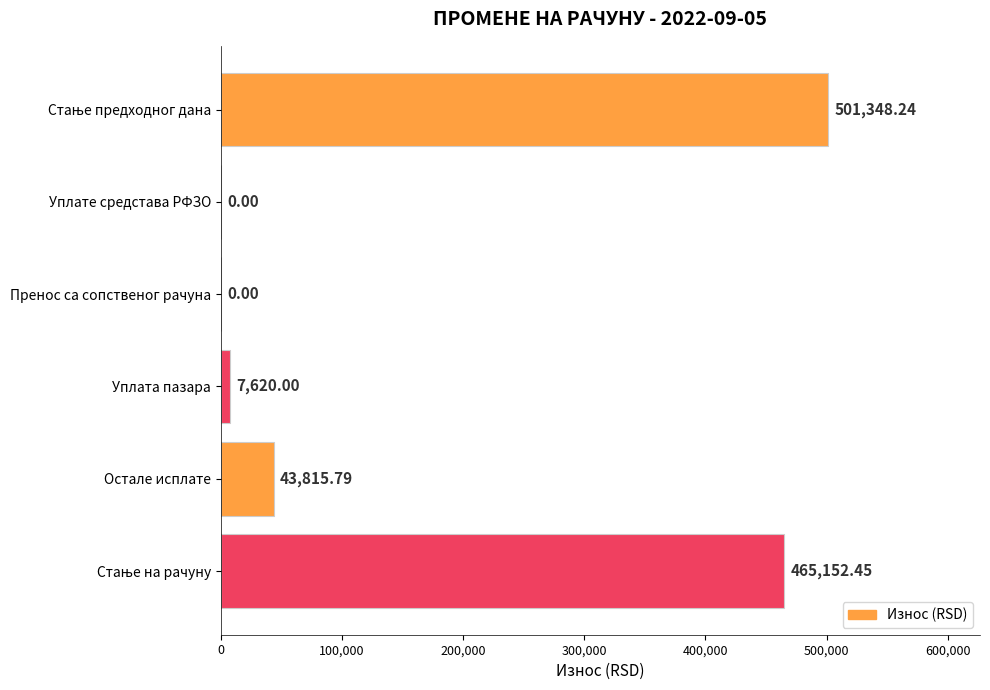

What is the change in value from Уплате средстава РФЗО to Уплата пазара?

+7620.0